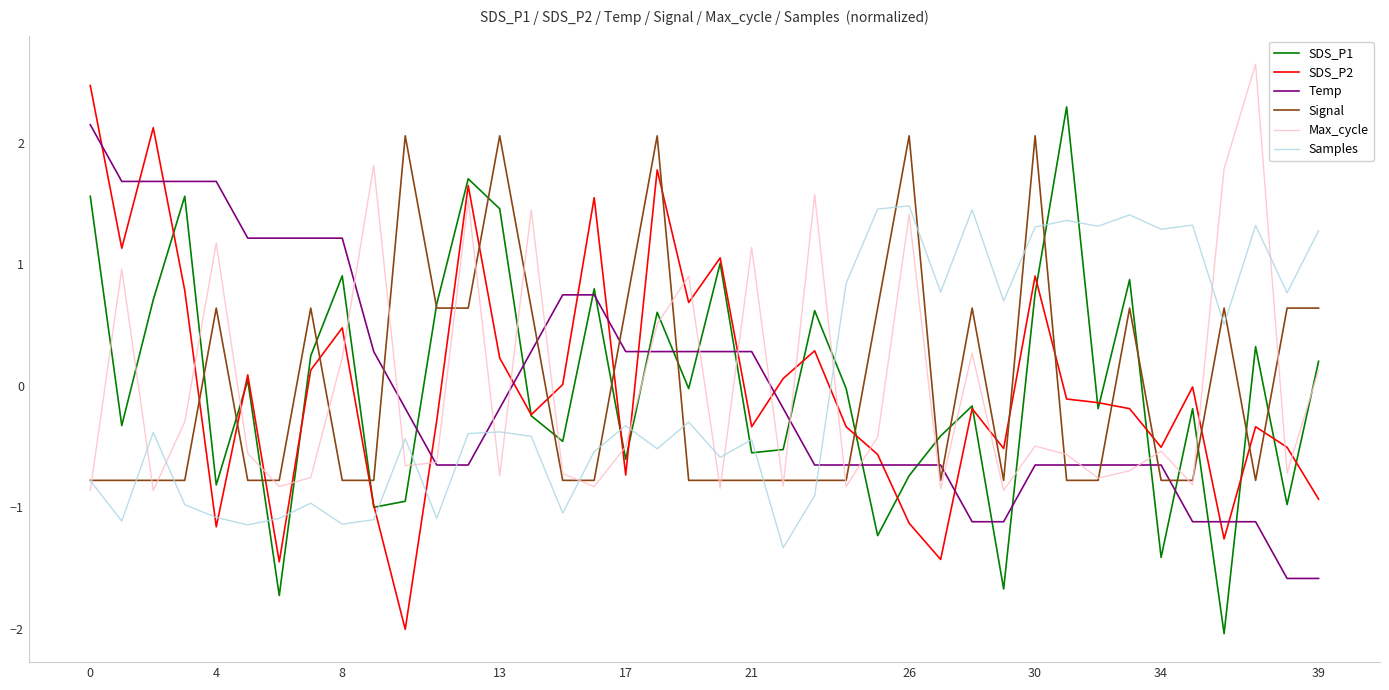

What is the difference between the maximum and second lowest values in the SDS_P2 series?

3.9